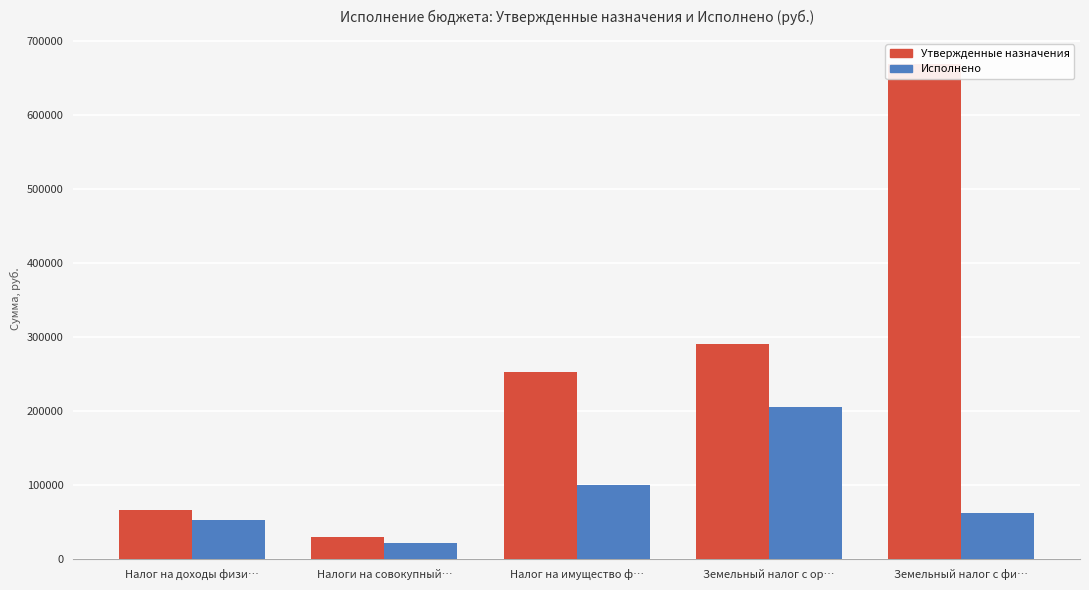

What is the label of the 3rd bar from the left?

Налог на имущество ф…